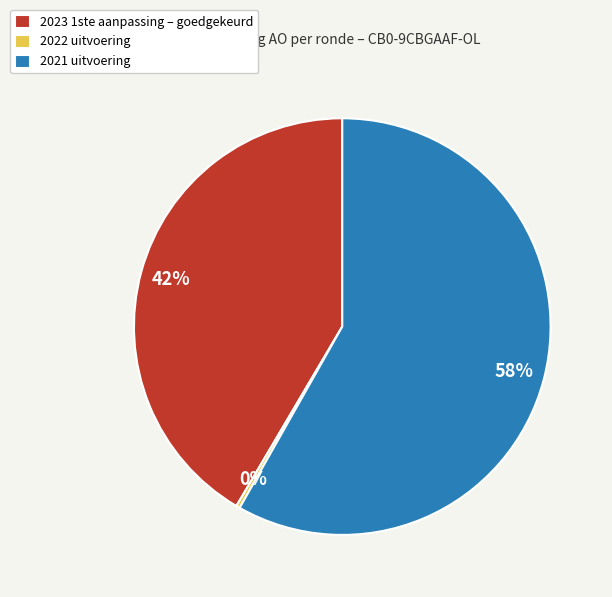

How many slices are in this pie chart?

3